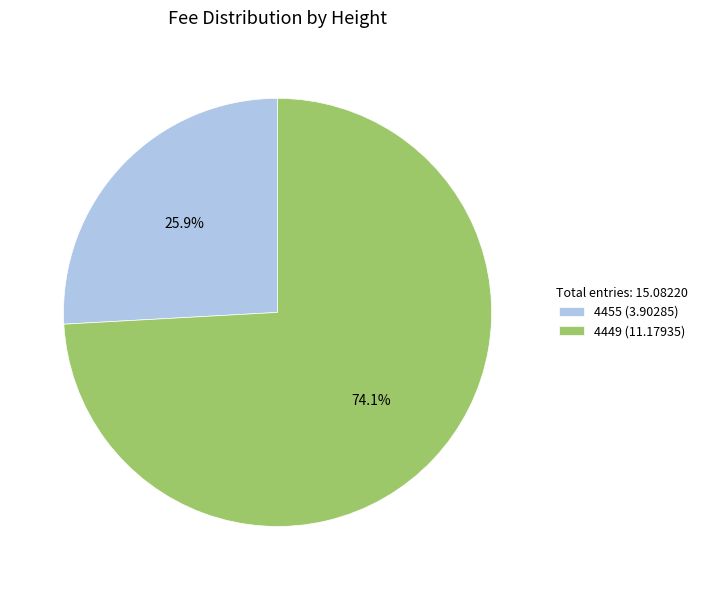

To the nearest percent, what portion does 4449 represent?

74%